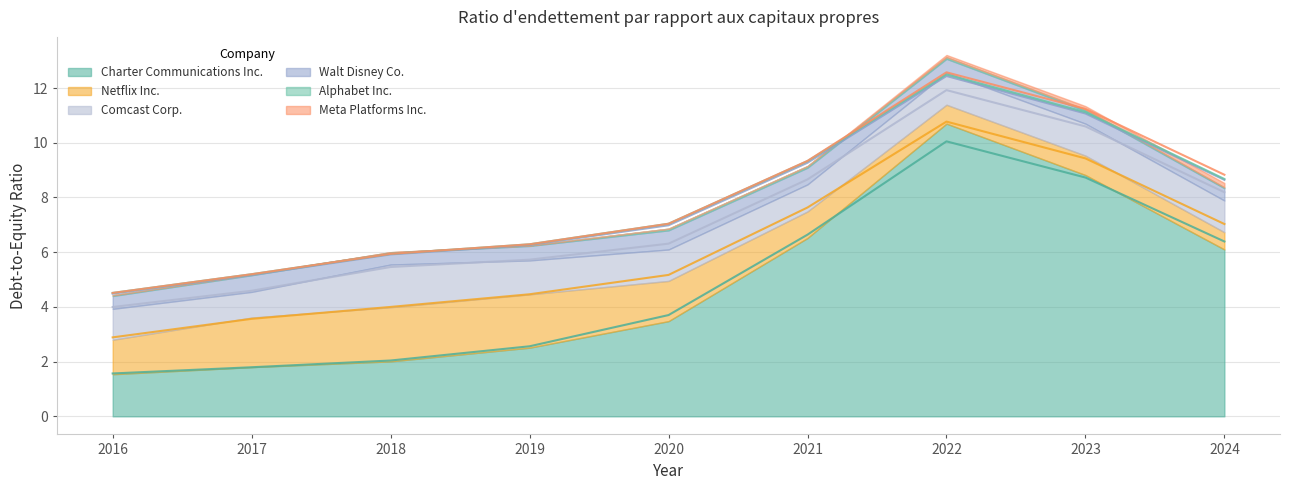

True or false: Charter Communications Inc. has more than 1 interior local peaks.

False